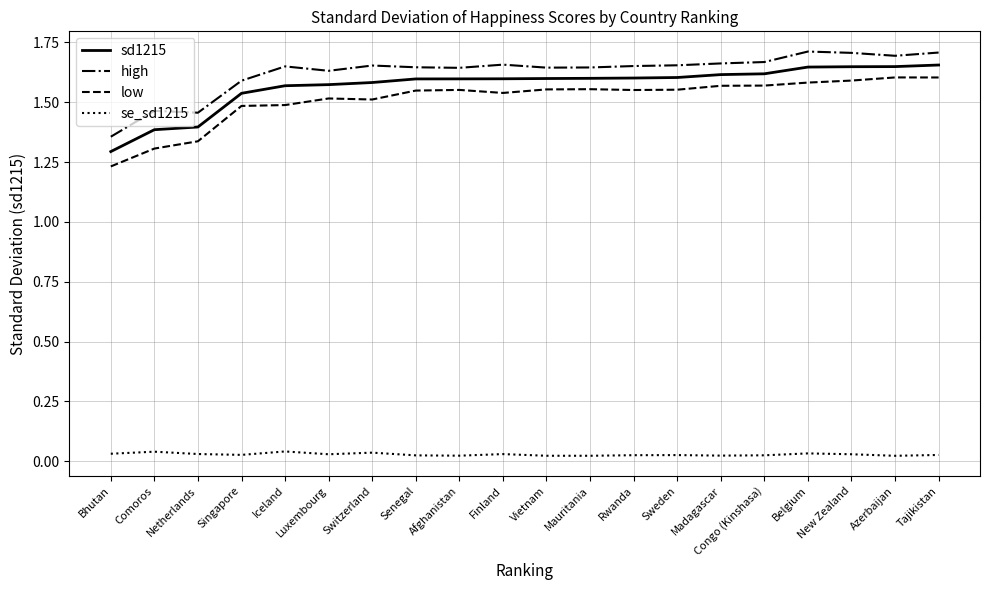

Which series has the largest total across all categories?

high